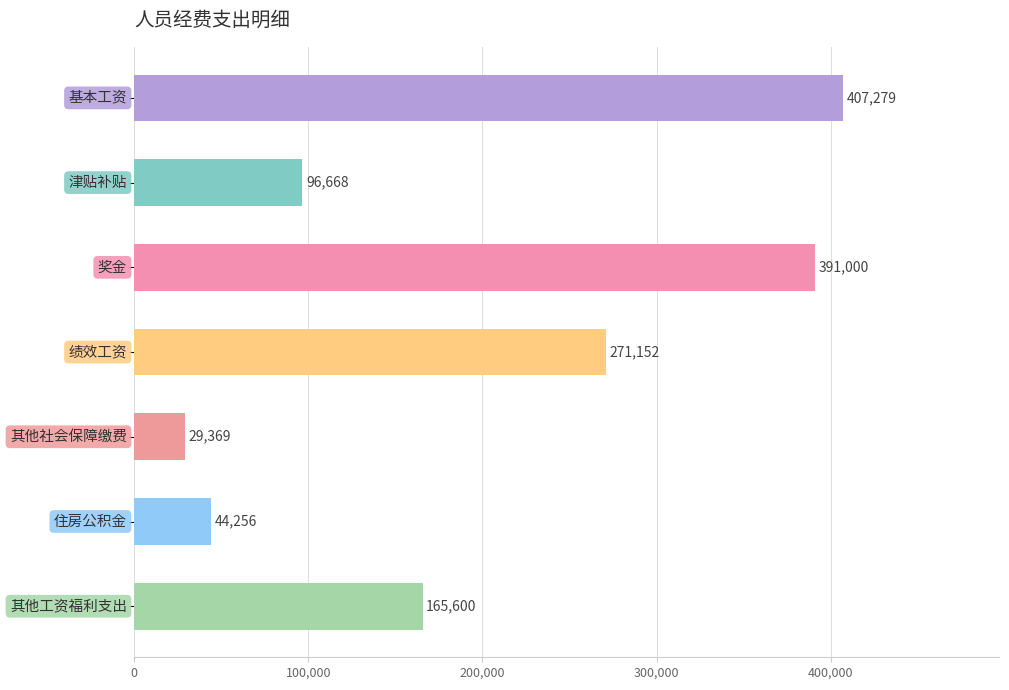

What is the value of the 6th bar from the top?

44256.0